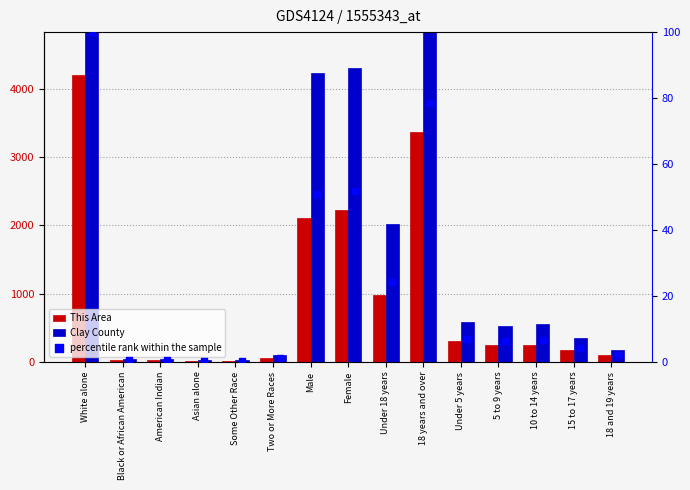

Which series has the widest spread of Y values?

Clay County